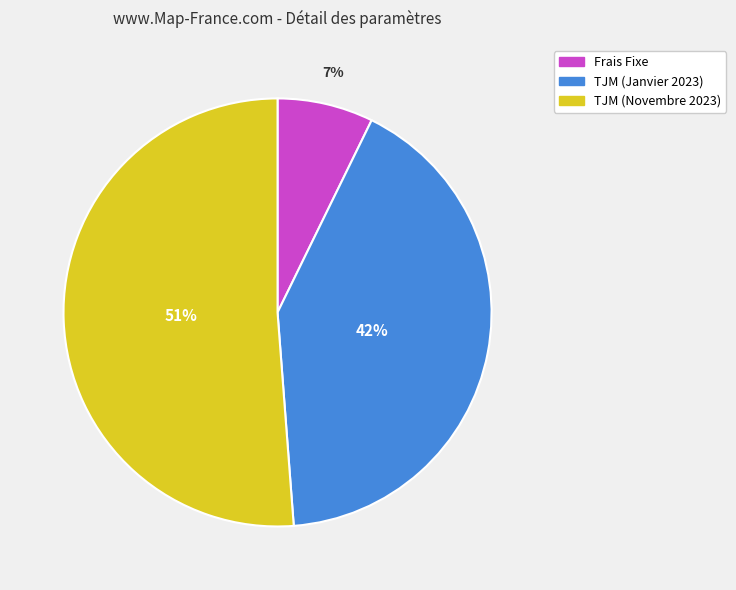

How many segments does this pie chart have?

3